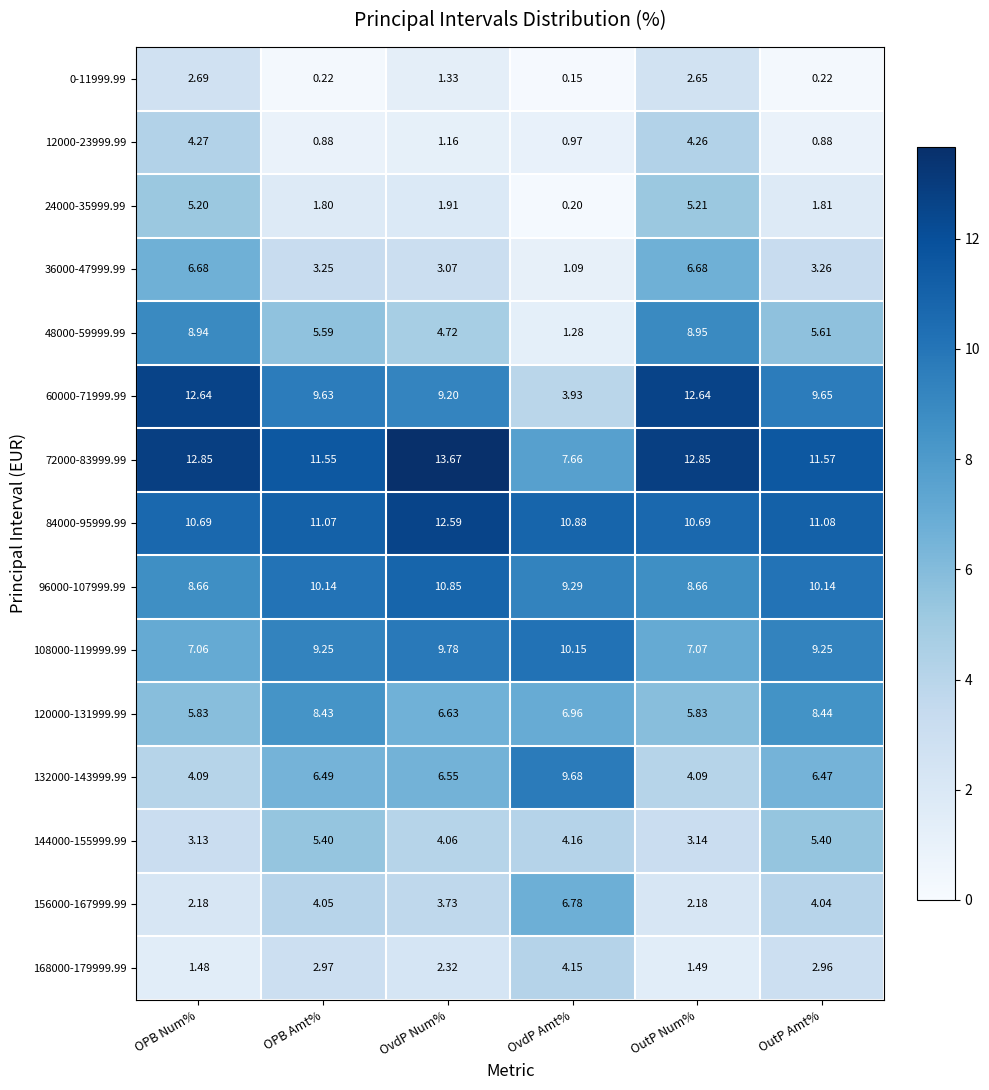

Is the value of 36000-47999.99 at OutP Amt% greater than the value of 84000-95999.99 at OutP Num%?

No